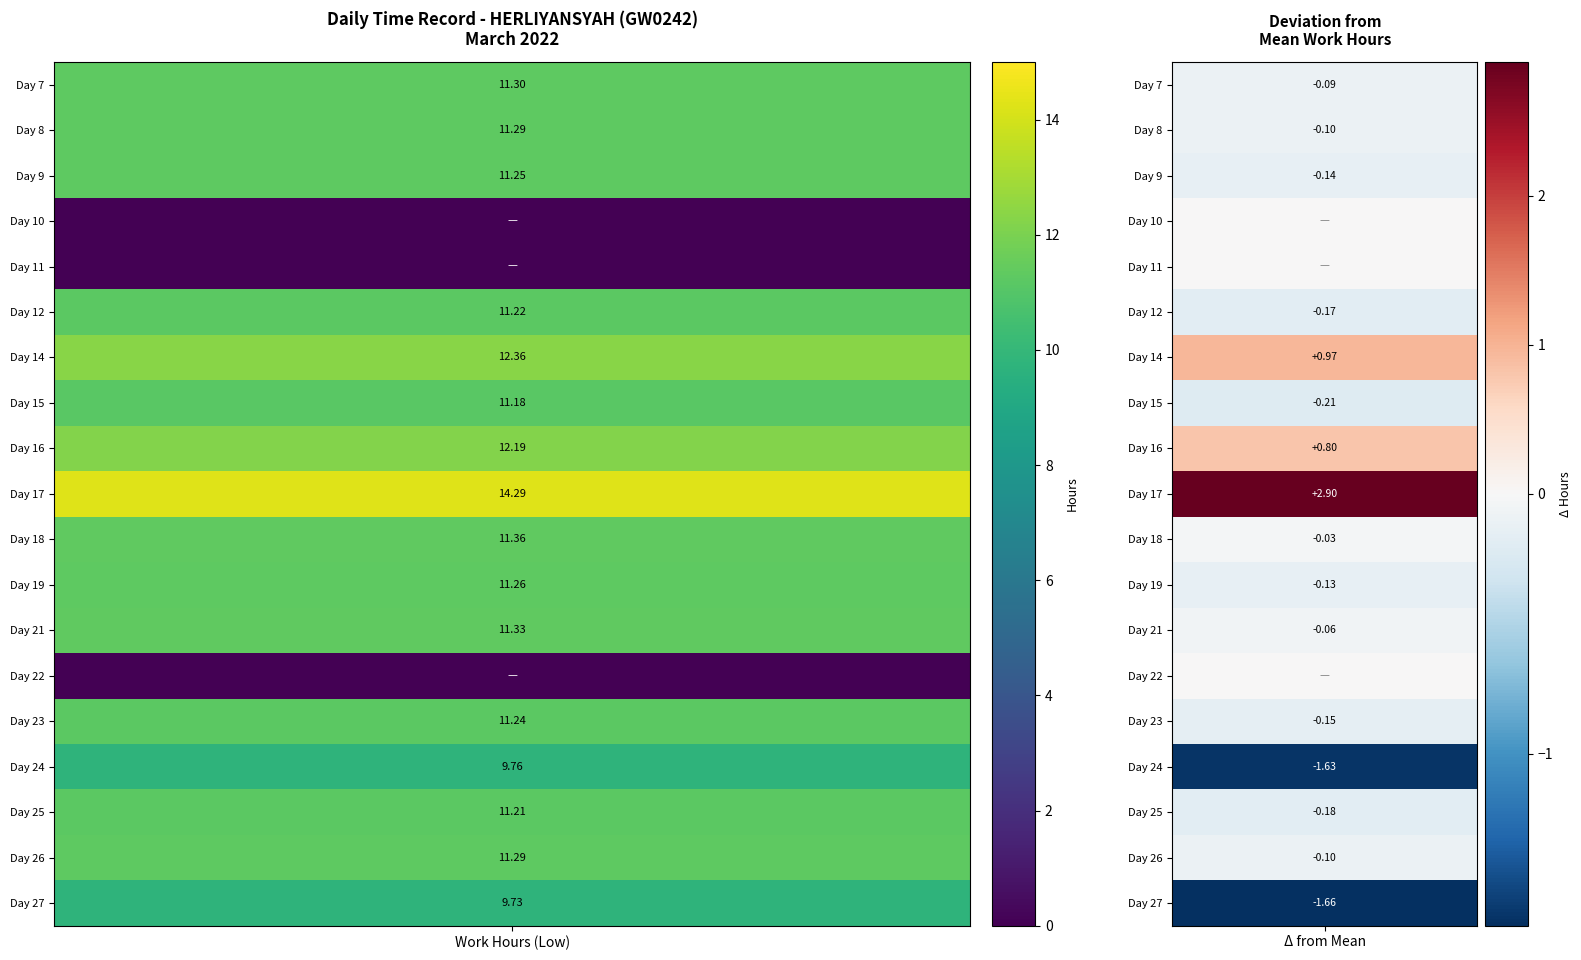

Is the value of 16 at 2 greater than the value of 23 at 4?

No